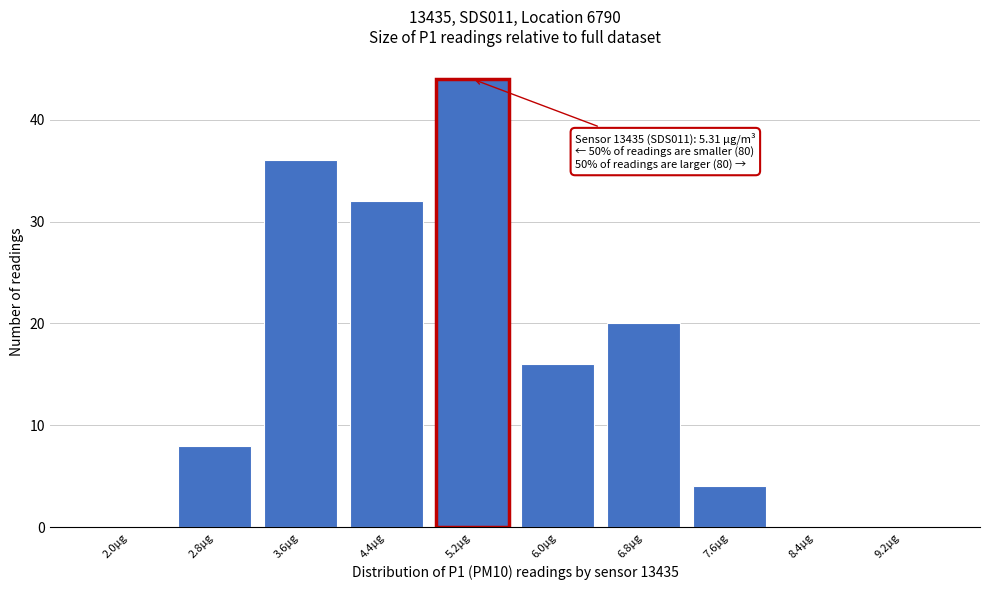

Reading left to right, what are all the values shown in this chart?

2.0µg=0	2.8µg=8	3.6µg=36	4.4µg=32	5.2µg=44	6.0µg=16	6.8µg=20	7.6µg=4	8.4µg=0	9.2µg=0